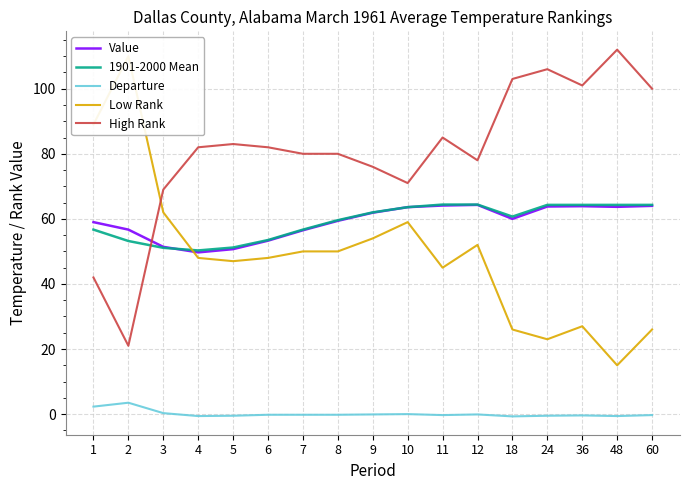

Which category has the highest value in the High Rank series?

48